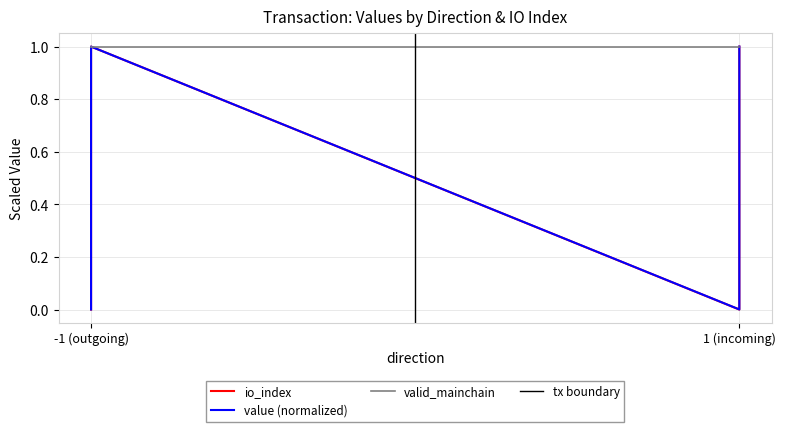

True or false: io_index and value cross at least once.

False